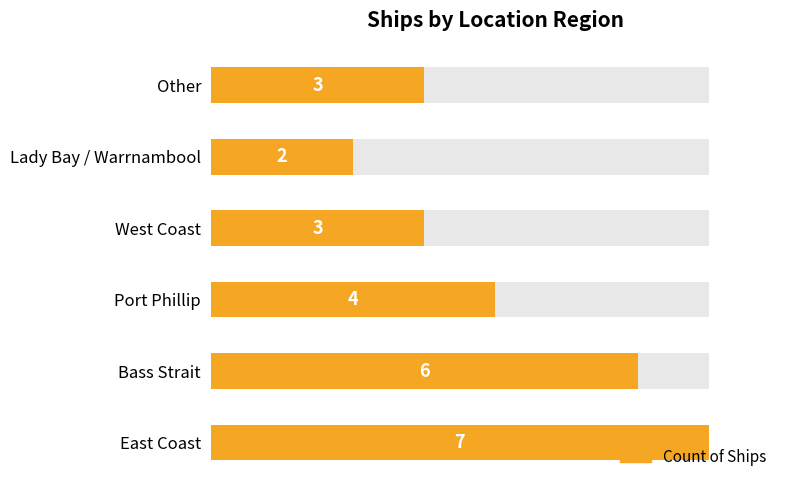

What is the minimum value shown in the chart?

2